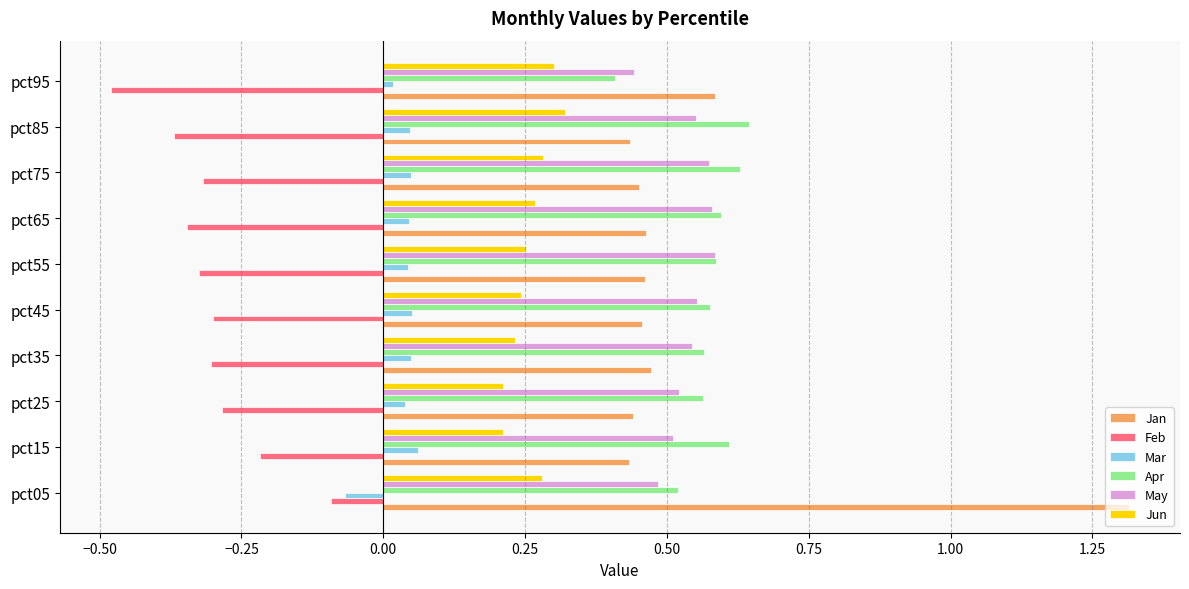

Which category has the lowest value in the Mar series?

pct05